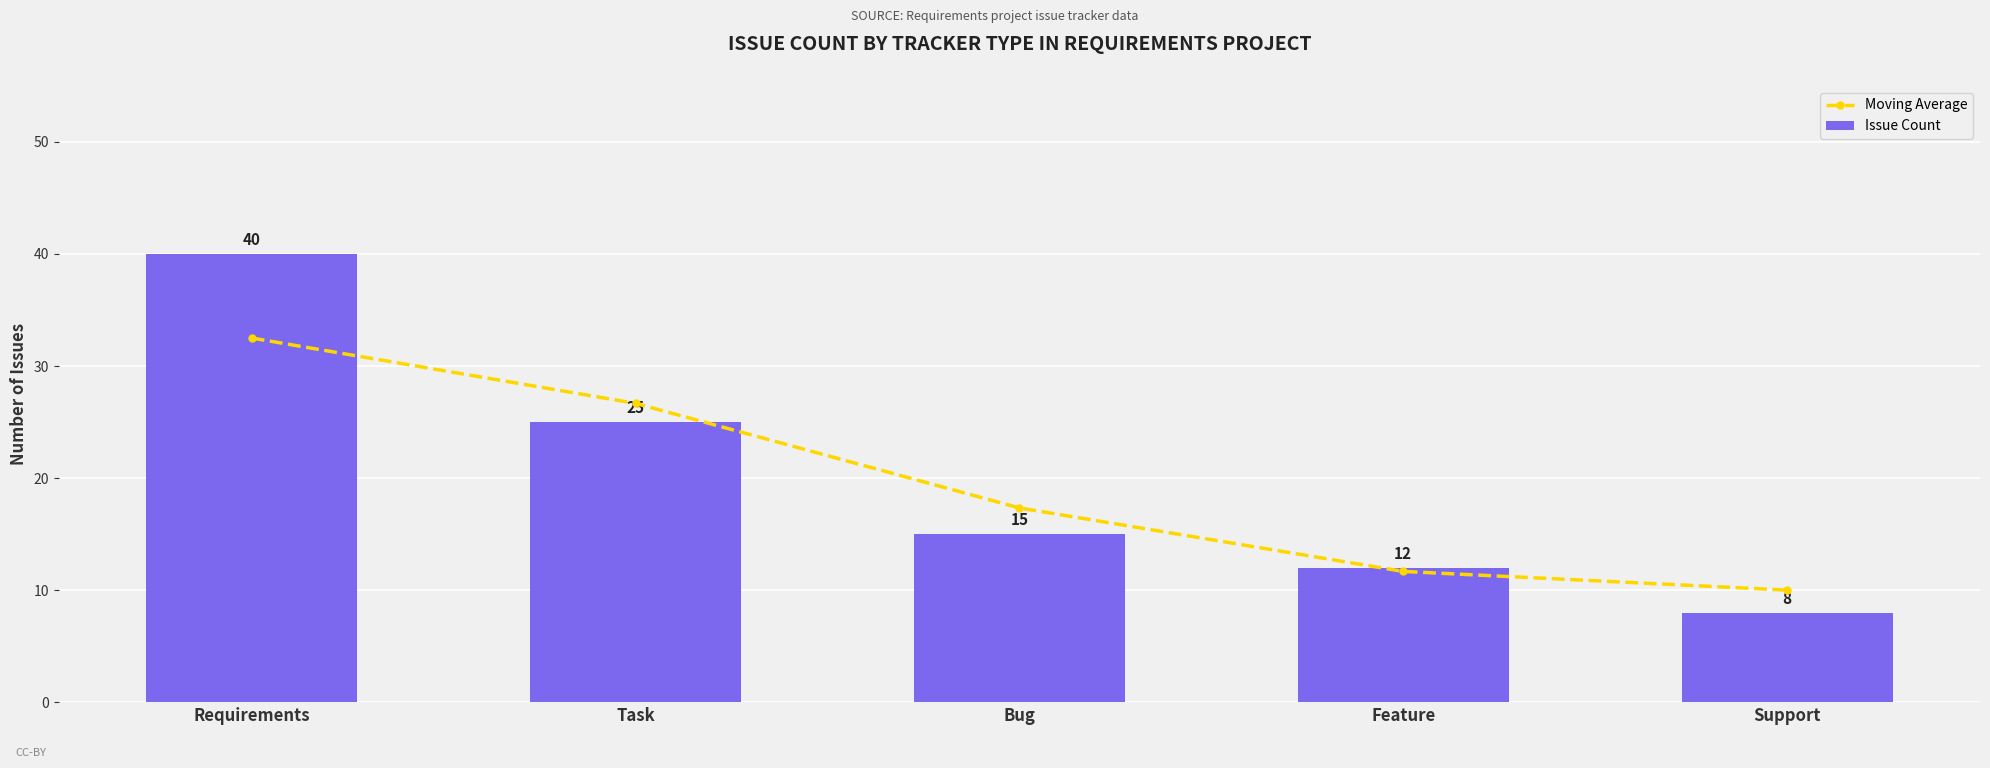

Reading left to right, list all the values displayed in this chart.

Moving Average: 32.5	26.7	17.3	11.7	10.0
Issue Count: 40.0	25.0	15.0	12.0	8.0